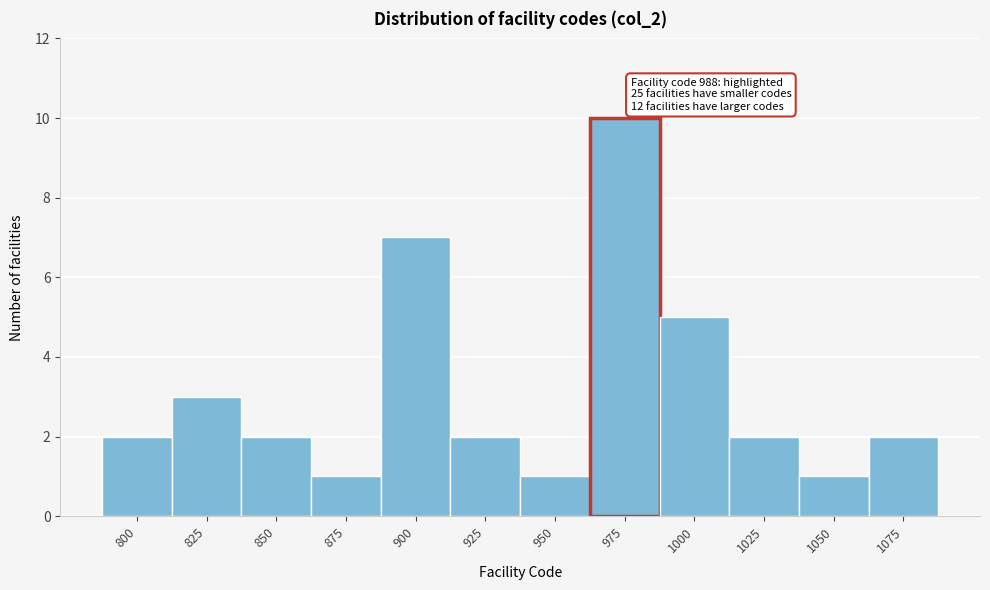

Reading left to right, transcribe all the data shown in this chart.

2	3	2	1	7	2	1	10	5	2	1	2